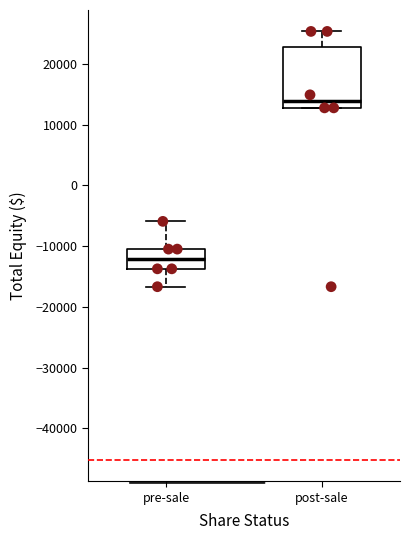

Reading left to right, read every box against the y-axis: the position of its median line, the range the box covers, and the ends of its whiskers. The values are not printed on the chart, so give them approximately, as read against the axis.

pre-sale: median -12000, box -14000 to -11000, whiskers -17000 to -6000
post-sale: median 14000, box 13000 to 23000, whiskers 13000 to 25000